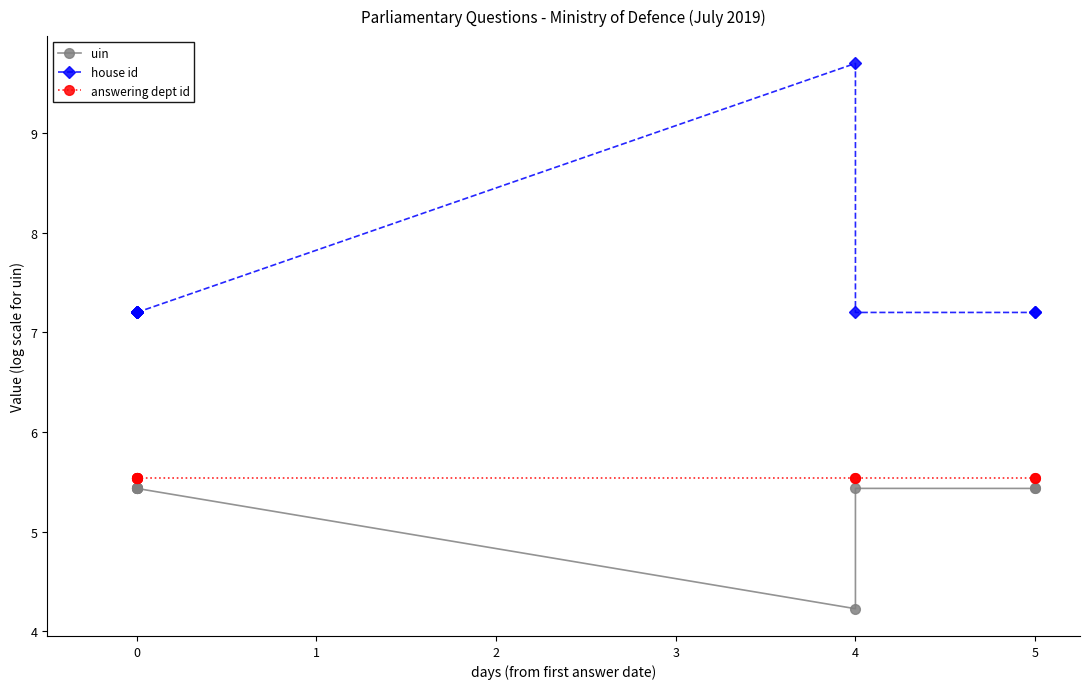

What is the difference between the maximum and minimum values in the house id series?

2.5